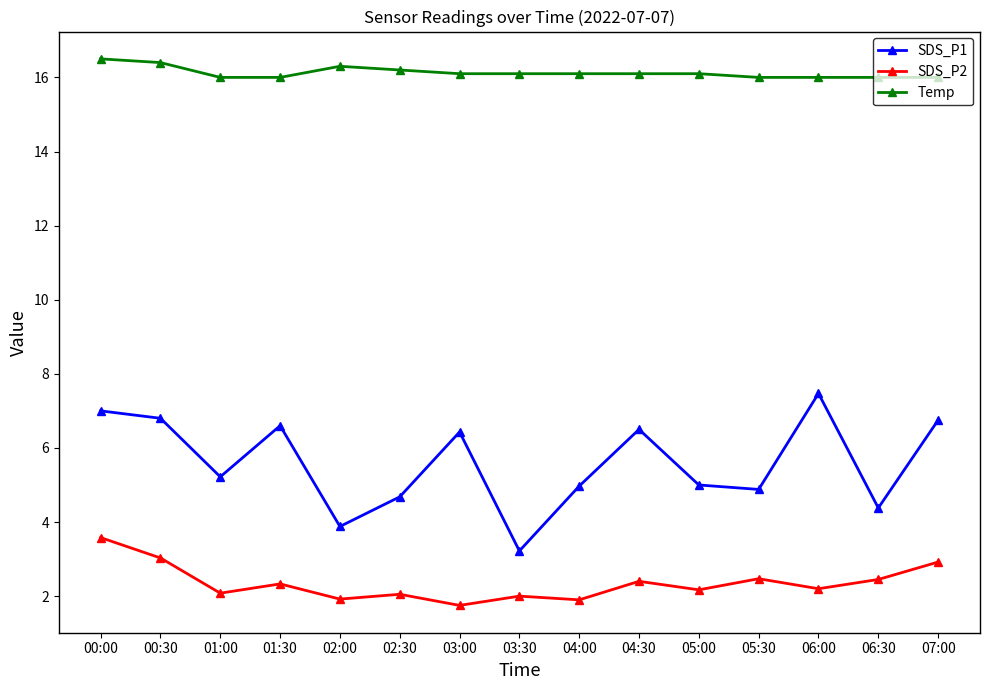

What is the label of the 8th point from the right?

03:30